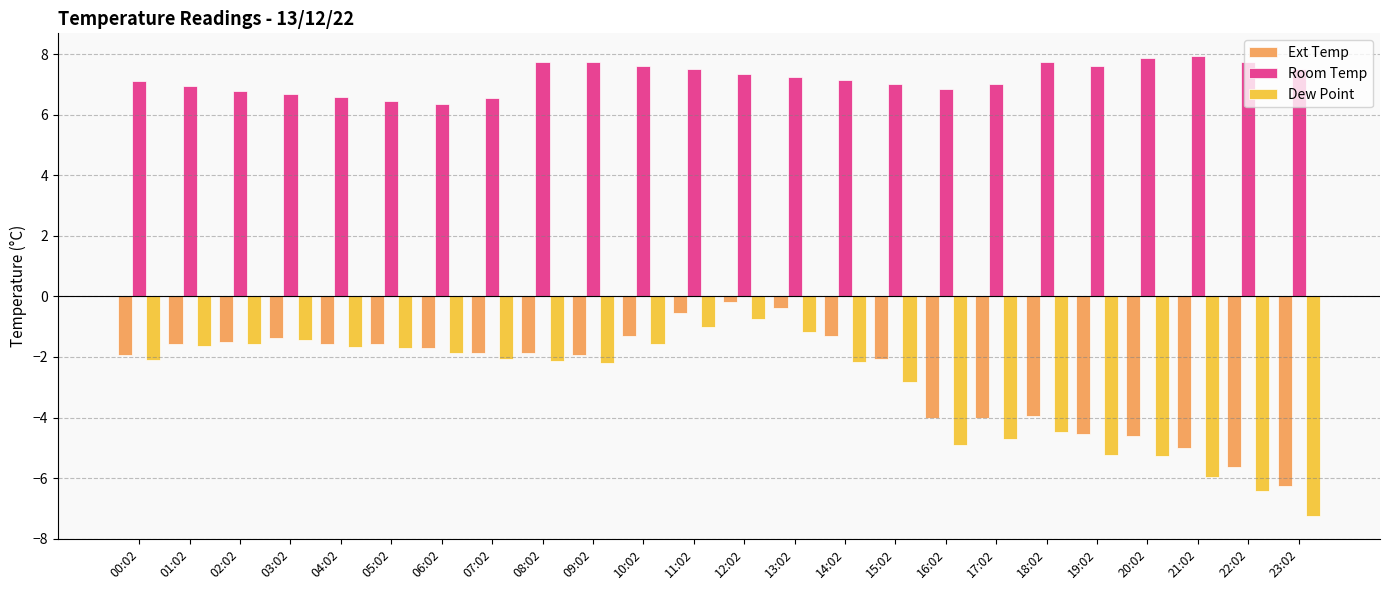

What is the difference between the Dew Point values at 14:02 and 02:02?

0.6